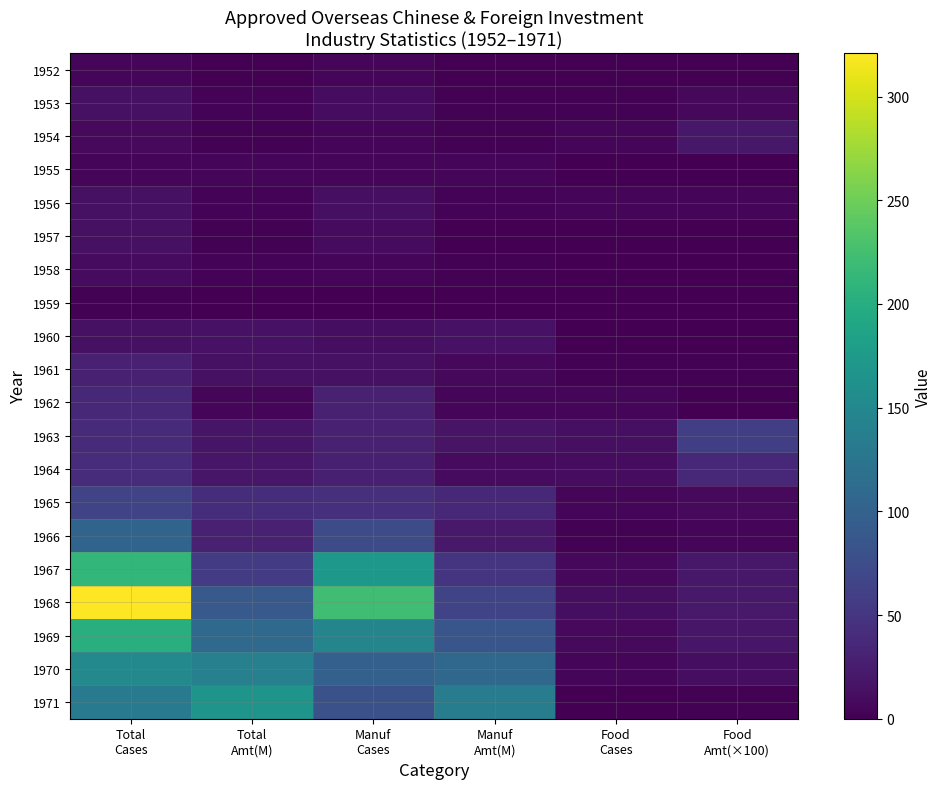

Reading right to left, list all the values displayed in this chart.

1952: Food
Amt(×100)=0.0	Food
Cases=0.0	Manuf
Amt(M)=1.1	Manuf
Cases=5.0	Total
Amt(M)=1.1	Total
Cases=5.0
1953: Food
Amt(×100)=6.7	Food
Cases=2.0	Manuf
Amt(M)=1.4	Manuf
Cases=11.0	Total
Amt(M)=3.7	Total
Cases=14.0
1954: Food
Amt(×100)=20.4	Food
Cases=4.0	Manuf
Amt(M)=2.1	Manuf
Cases=6.0	Total
Amt(M)=2.2	Total
Cases=8.0
1955: Food
Amt(×100)=0.0	Food
Cases=0.0	Manuf
Amt(M)=4.6	Manuf
Cases=4.0	Total
Amt(M)=4.6	Total
Cases=5.0
1956: Food
Amt(×100)=5.1	Food
Cases=4.0	Manuf
Amt(M)=3.2	Manuf
Cases=13.0	Total
Amt(M)=3.5	Total
Cases=15.0
1957: Food
Amt(×100)=1.0	Food
Cases=1.0	Manuf
Amt(M)=1.0	Manuf
Cases=9.0	Total
Amt(M)=1.6	Total
Cases=14.0
1958: Food
Amt(×100)=0.0	Food
Cases=0.0	Manuf
Amt(M)=1.9	Manuf
Cases=6.0	Total
Amt(M)=2.5	Total
Cases=9.0
1959: Food
Amt(×100)=1.0	Food
Cases=1.0	Manuf
Amt(M)=0.5	Manuf
Cases=1.0	Total
Amt(M)=1.0	Total
Cases=2.0
1960: Food
Amt(×100)=0.0	Food
Cases=0.0	Manuf
Amt(M)=15.1	Manuf
Cases=12.0	Total
Amt(M)=15.5	Total
Cases=14.0
1961: Food
Amt(×100)=1.7	Food
Cases=2.0	Manuf
Amt(M)=6.9	Manuf
Cases=14.0	Total
Amt(M)=14.3	Total
Cases=29.0
1962: Food
Amt(×100)=0.9	Food
Cases=5.0	Manuf
Amt(M)=4.4	Manuf
Cases=30.0	Total
Amt(M)=5.2	Total
Cases=36.0
1963: Food
Amt(×100)=60.0	Food
Cases=13.0	Manuf
Amt(M)=16.6	Manuf
Cases=30.0	Total
Amt(M)=18.1	Total
Cases=38.0
1964: Food
Amt(×100)=37.6	Food
Cases=11.0	Manuf
Amt(M)=9.8	Manuf
Cases=28.0	Total
Amt(M)=19.9	Total
Cases=41.0
1965: Food
Amt(×100)=7.5	Food
Cases=4.0	Manuf
Amt(M)=36.1	Manuf
Cases=45.0	Total
Amt(M)=41.6	Total
Cases=66.0
1966: Food
Amt(×100)=5.3	Food
Cases=2.0	Manuf
Amt(M)=21.8	Manuf
Cases=75.0	Total
Amt(M)=29.3	Total
Cases=103.0
1967: Food
Amt(×100)=20.4	Food
Cases=7.0	Manuf
Amt(M)=47.9	Manuf
Cases=171.0	Total
Amt(M)=57.0	Total
Cases=212.0
1968: Food
Amt(×100)=21.4	Food
Cases=12.0	Manuf
Amt(M)=65.6	Manuf
Cases=223.0	Total
Amt(M)=90.0	Total
Cases=321.0
1969: Food
Amt(×100)=19.1	Food
Cases=8.0	Manuf
Amt(M)=86.4	Manuf
Cases=146.0	Total
Amt(M)=109.4	Total
Cases=201.0
1970: Food
Amt(×100)=11.9	Food
Cases=4.0	Manuf
Amt(M)=108.1	Manuf
Cases=99.0	Total
Amt(M)=139.9	Total
Cases=151.0
1971: Food
Amt(×100)=2.2	Food
Cases=1.0	Manuf
Amt(M)=135.5	Manuf
Cases=79.0	Total
Amt(M)=166.2	Total
Cases=132.0